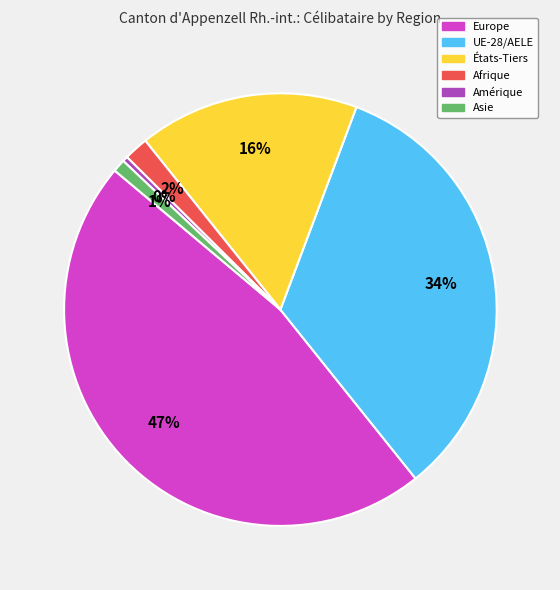

Do Asie and Amérique together represent more than half of the pie?

No